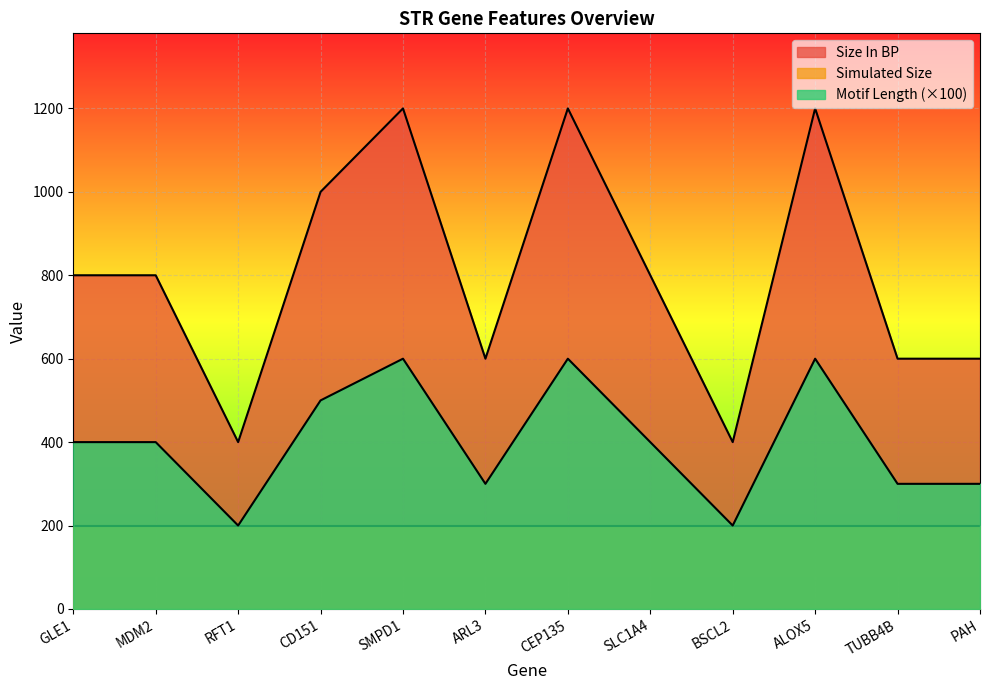

Is the value of Motif Length at GLE1 greater than the value of Size In BP at ARL3?

Yes